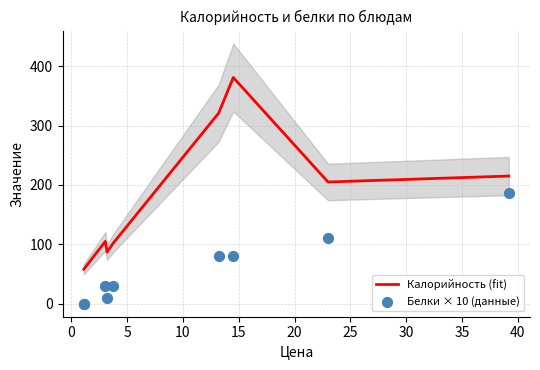

Which series has the widest spread of Y values?

Калорийность (fit)